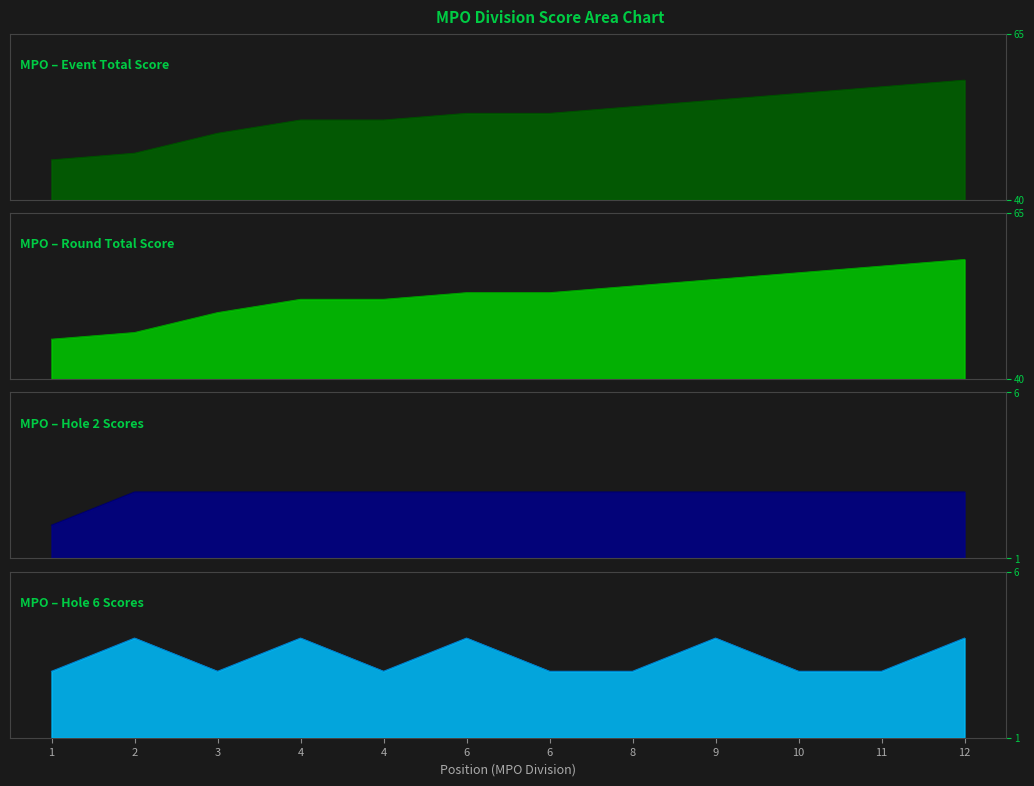

What value does the hole_6 series have at 1?

3